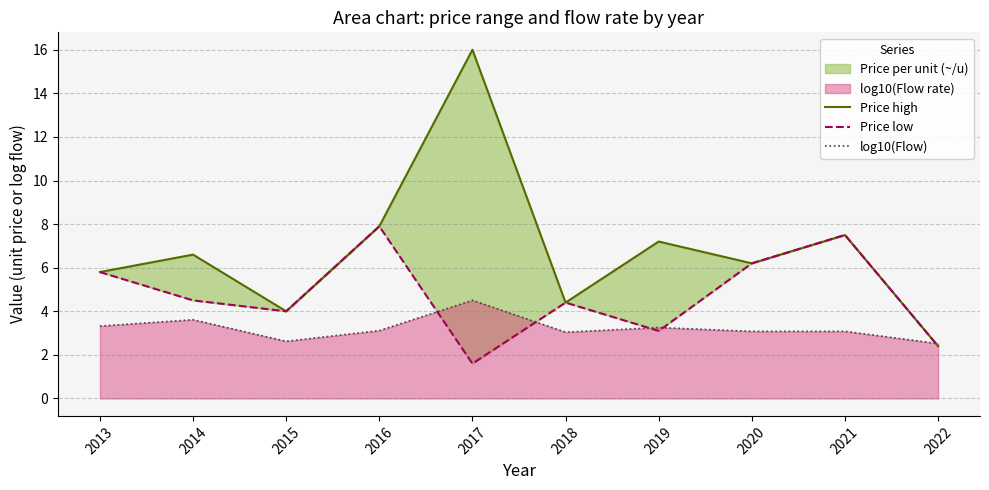

Which series has the widest spread of values?

Price high